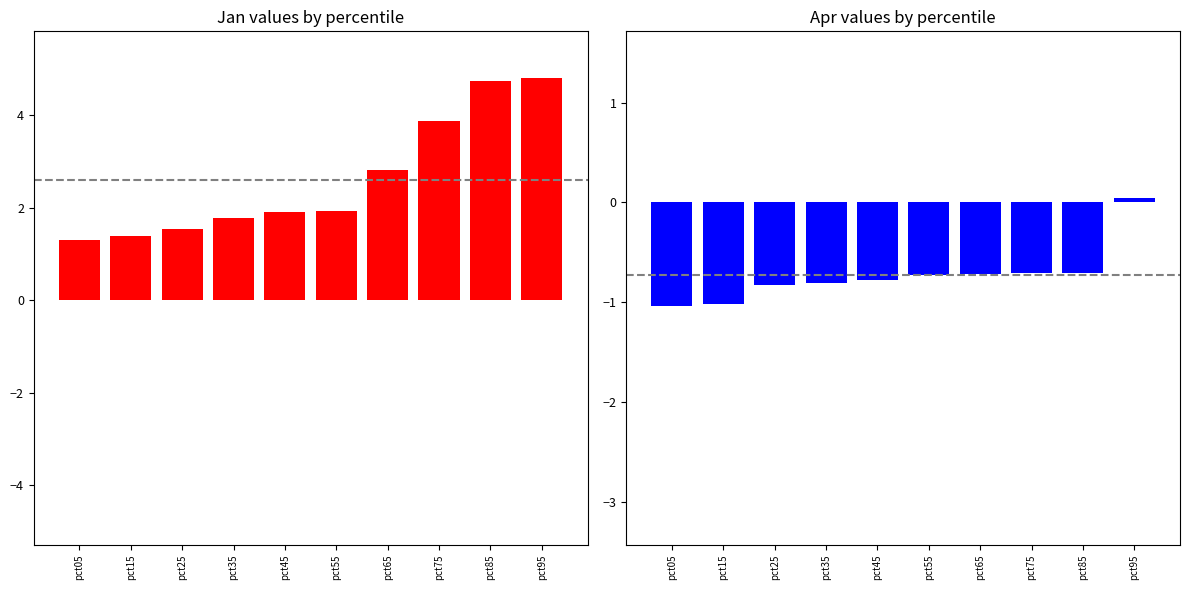

Reading left to right, what are all the values shown in this chart?

Jan: 1.3	1.4	1.5	1.8	1.9	1.9	2.8	3.9	4.7	4.8
Apr: -1.0	-1.0	-0.8	-0.8	-0.8	-0.7	-0.7	-0.7	-0.7	0.0